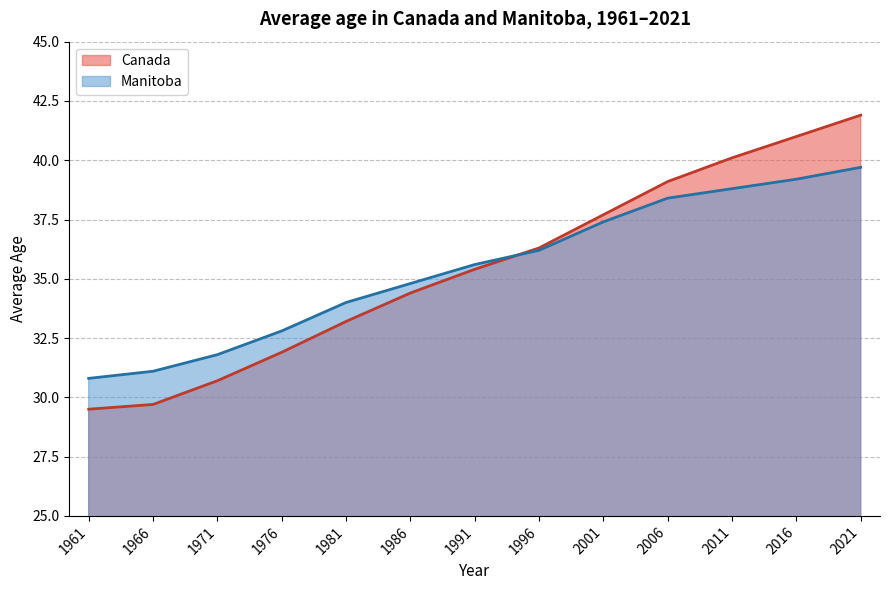

What is the greatest value displayed?

41.9